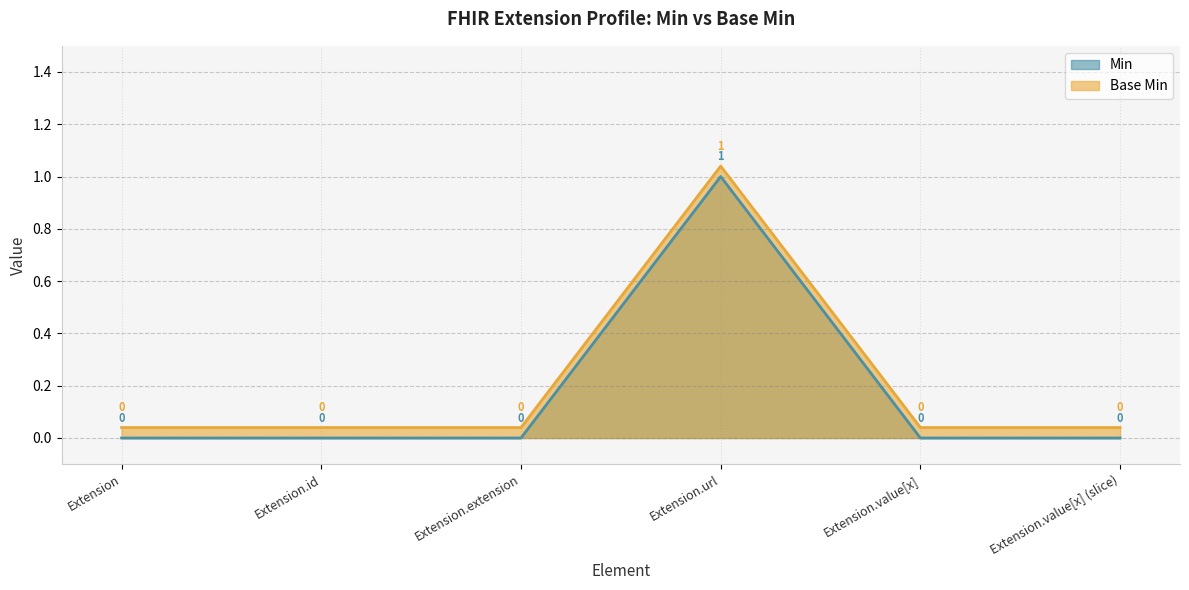

True or false: Base Min and Min cross at least once.

False